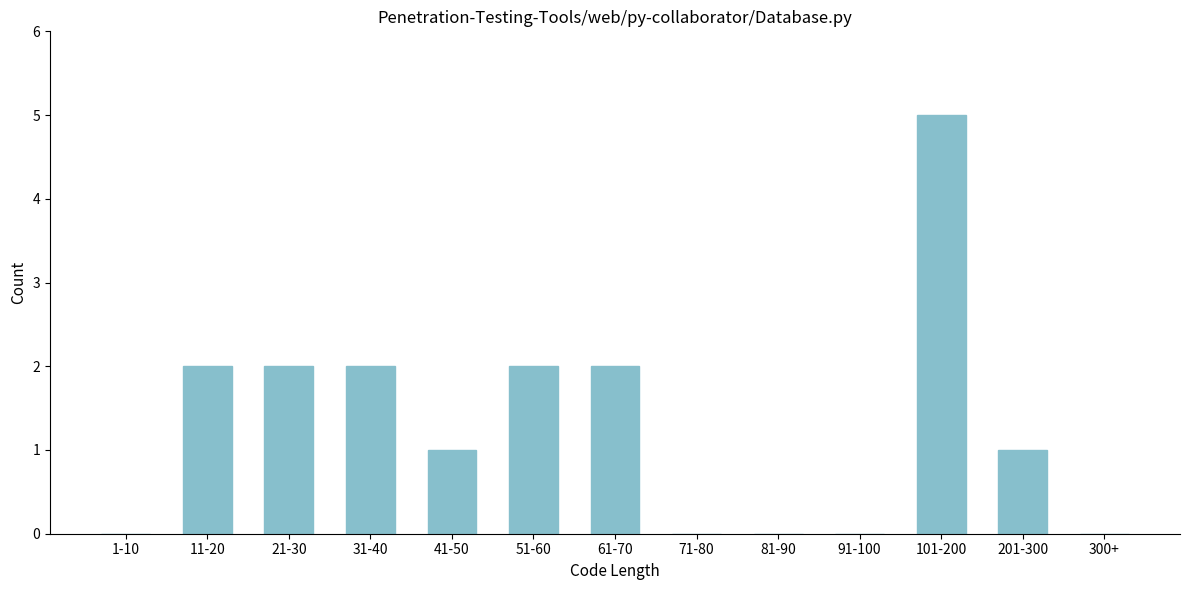

Reading left to right, extract all data points from this chart.

1-10=0	11-20=2	21-30=2	31-40=2	41-50=1	51-60=2	61-70=2	71-80=0	81-90=0	91-100=0	101-200=5	201-300=1	300+=0